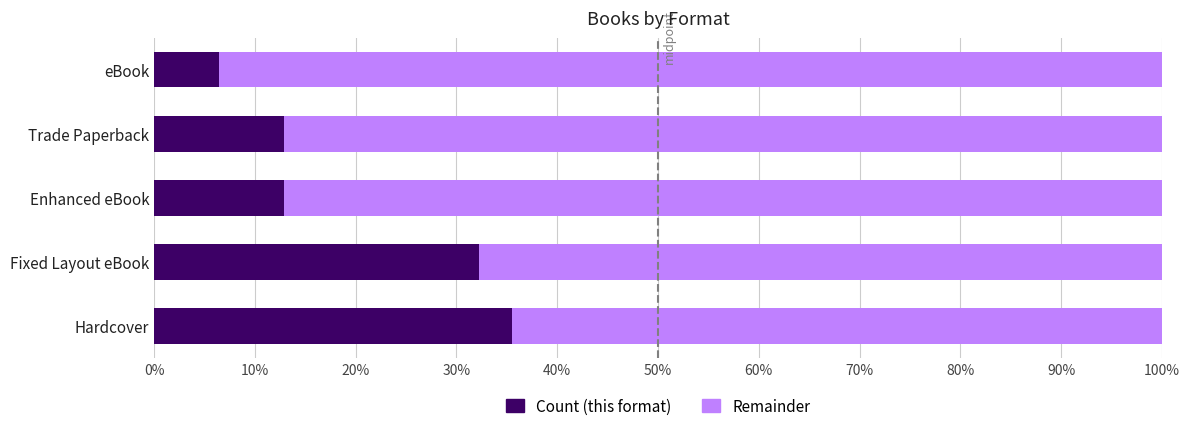

What is the total value across all series at Fixed Layout eBook?

100.0